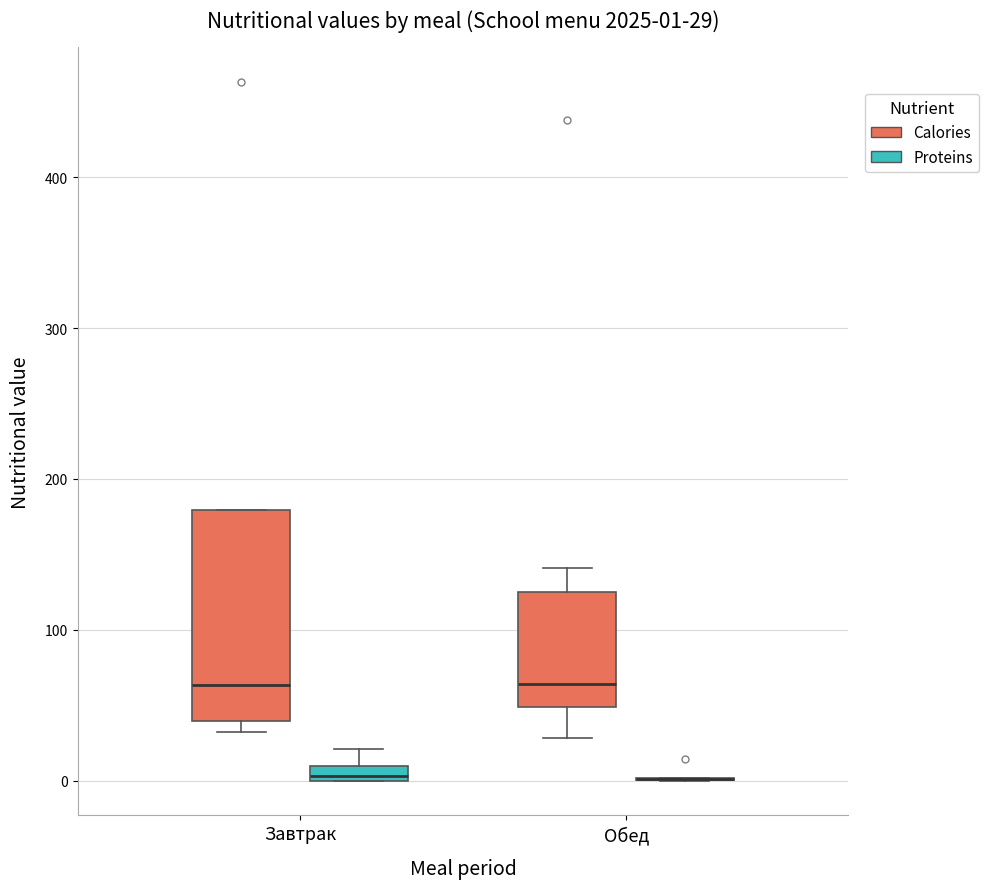

Which box is the tallest, from its lower edge to its upper edge?

Завтрак (Calories)